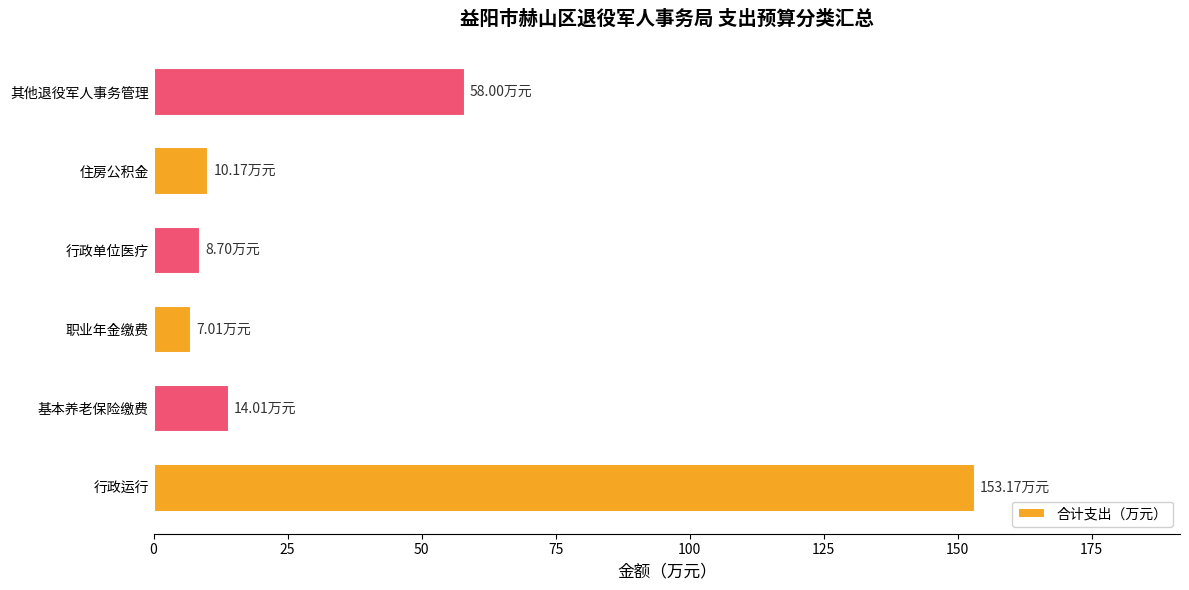

At which label is the value closest to 80?

其他退役军人事务管理